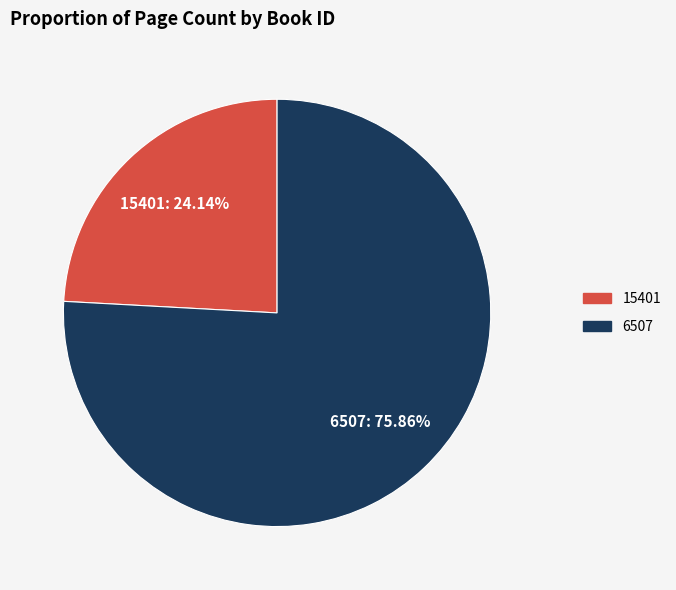

Rank the categories by value from lowest to highest.

15401, 6507